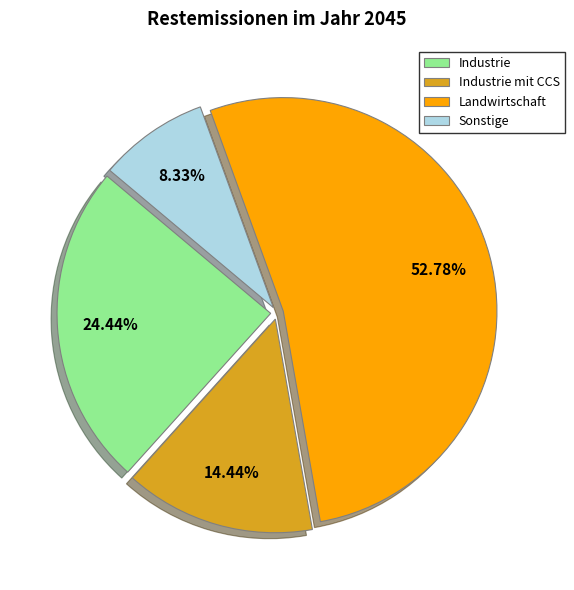

What is the largest slice in the pie chart?

Landwirtschaft